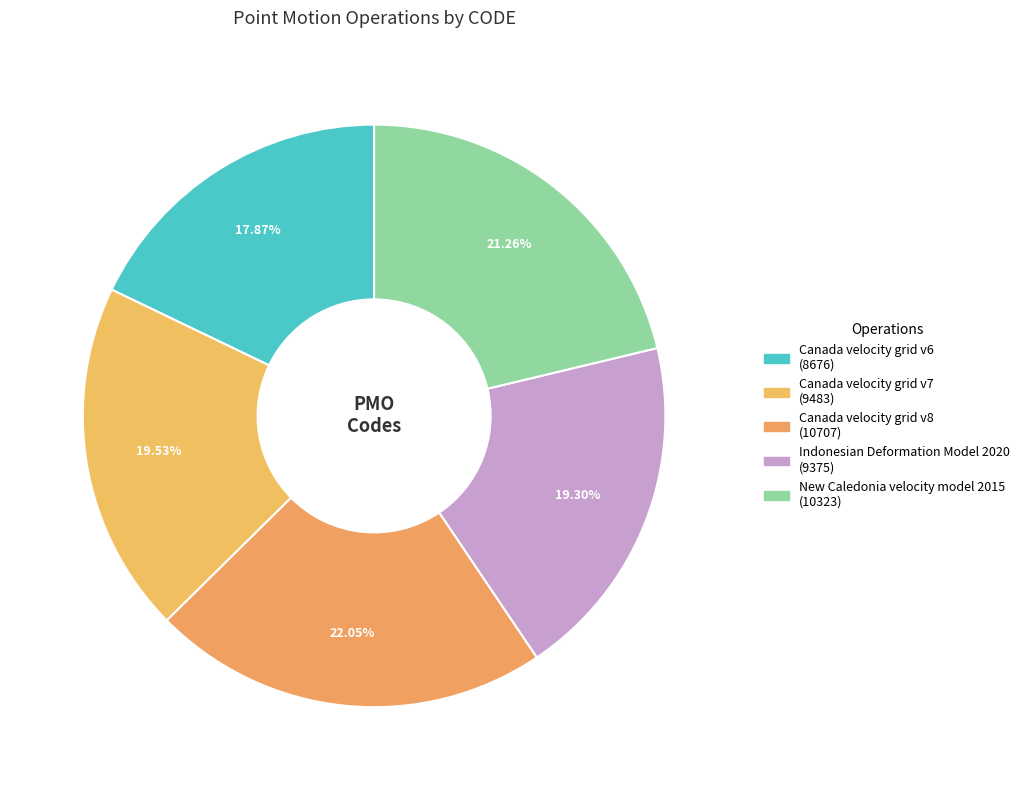

Count the number of slices in the pie.

5